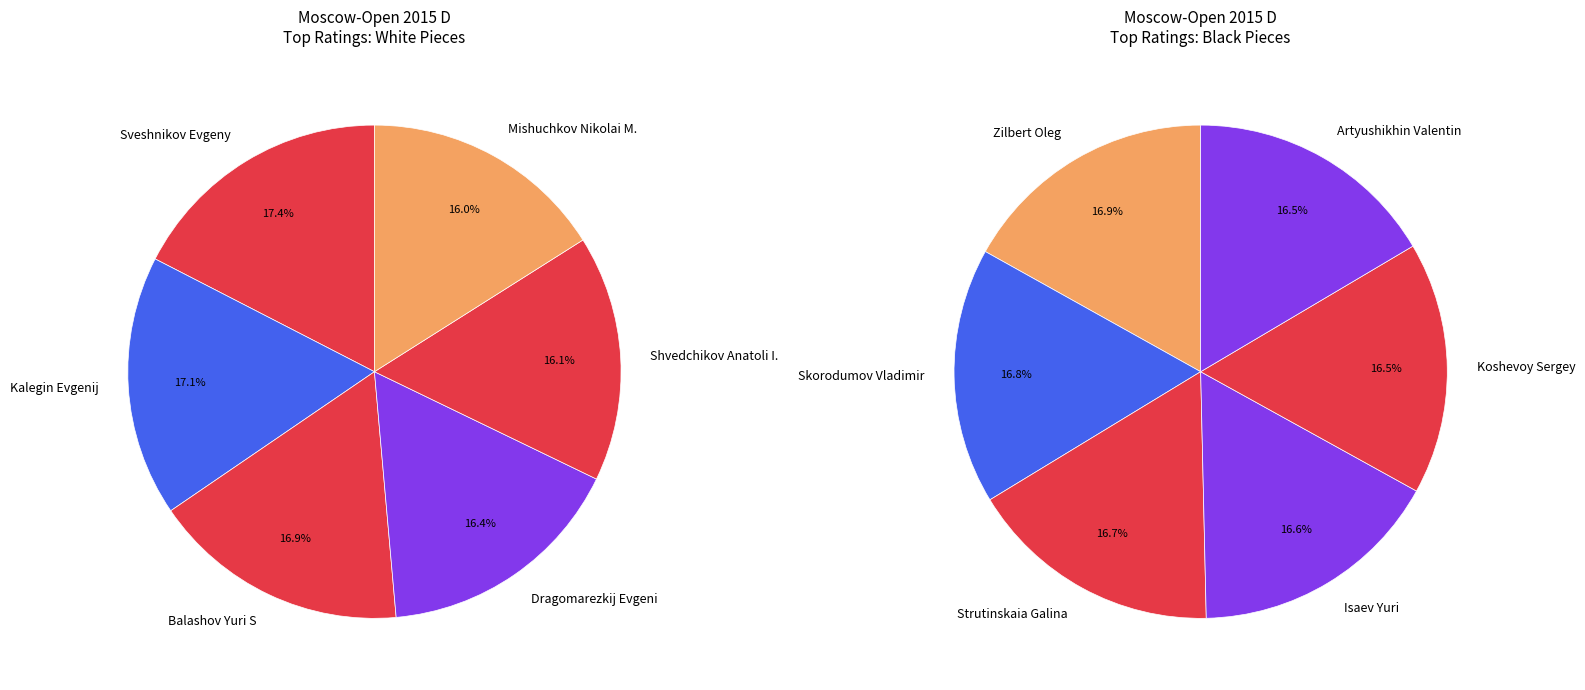

Does Skorodumov Vladimir represent more than half of the total?

No